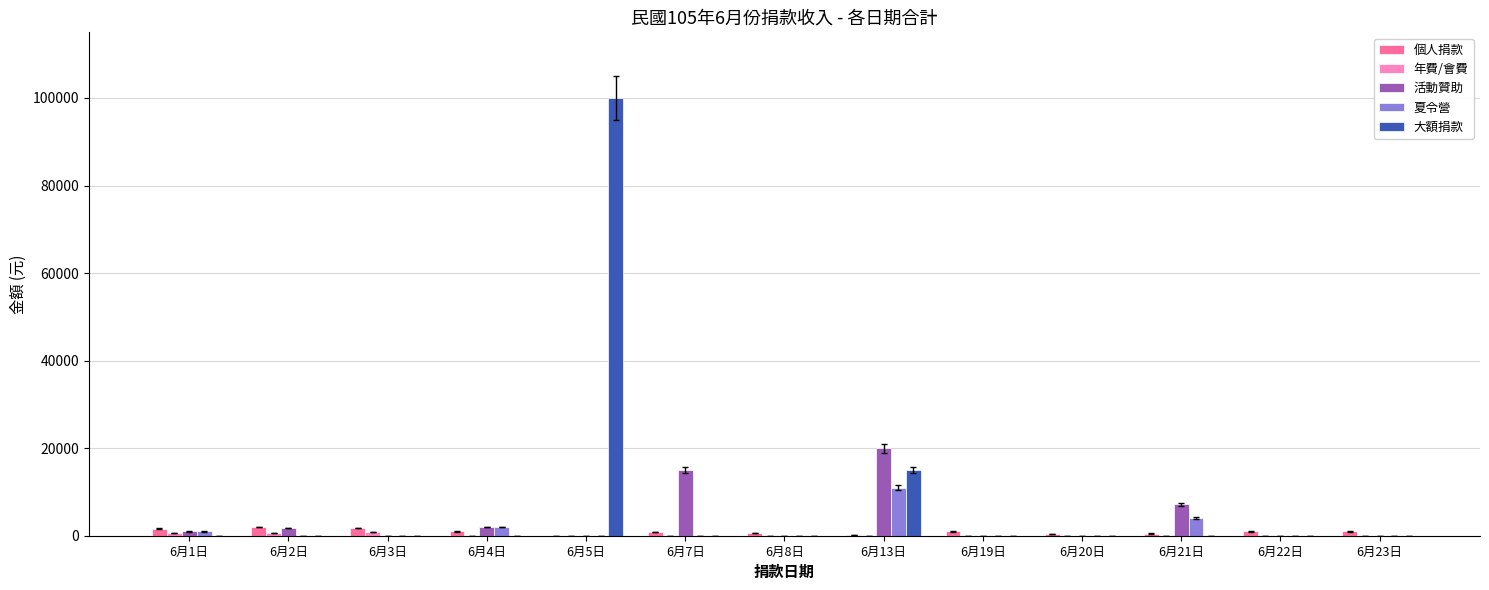

How many data points in 大額捐款 are above 0?

2